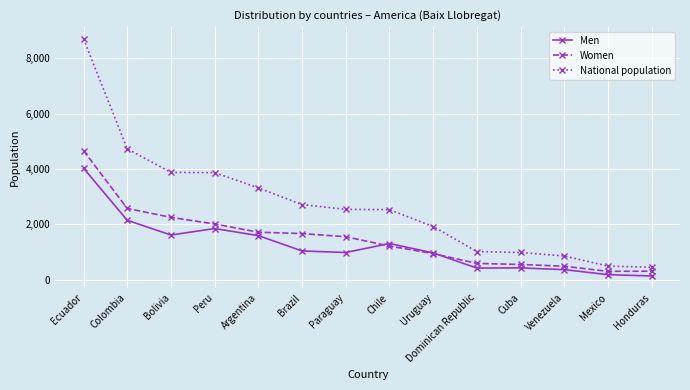

How many values in the National population series are below 2545?

7